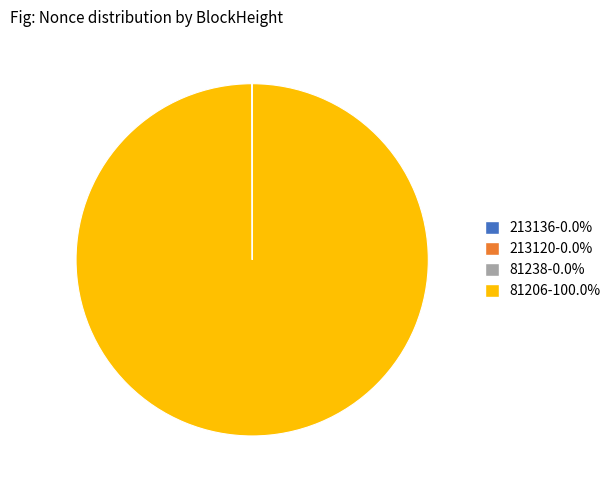

What is the largest slice in the pie chart?

81206